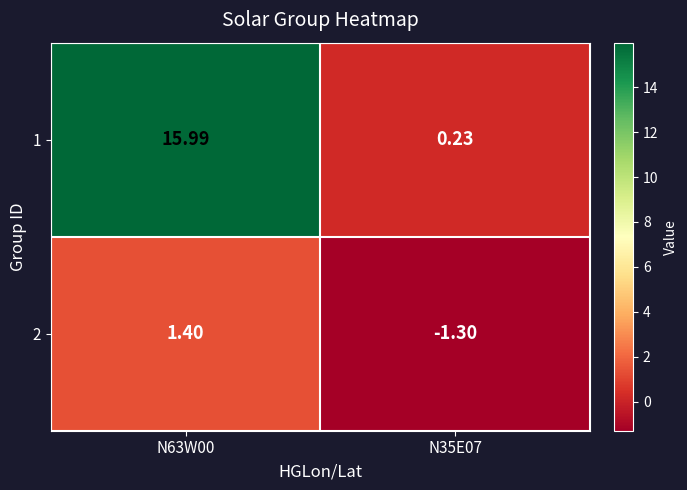

Is the value of 2 at N35E07 greater than the value of 1 at N63W00?

No